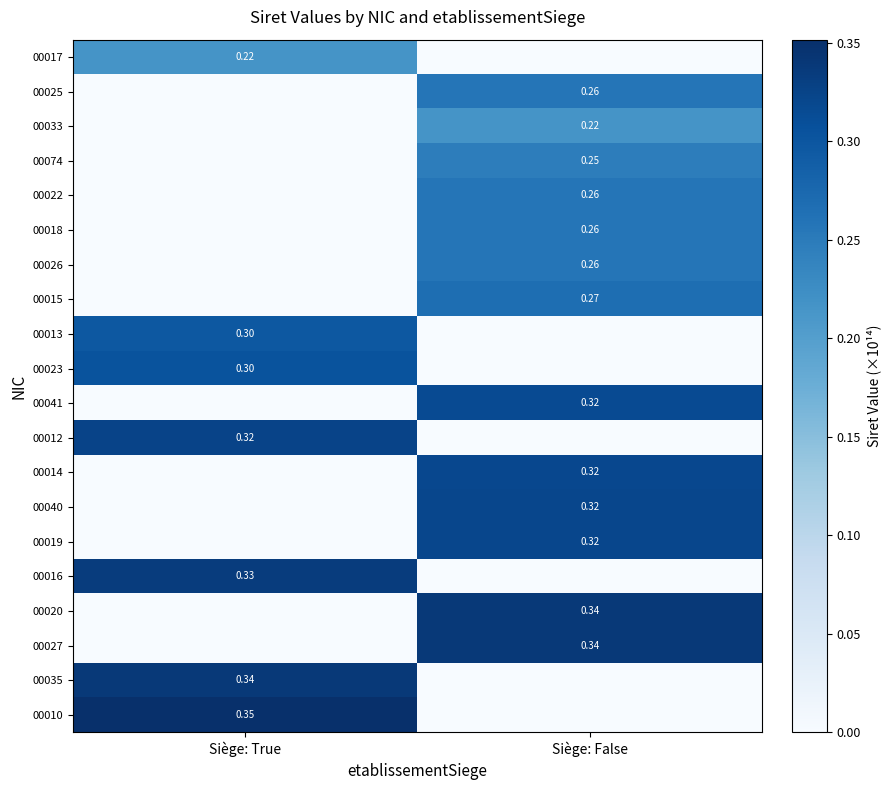

Count the number of data series in this chart.

20